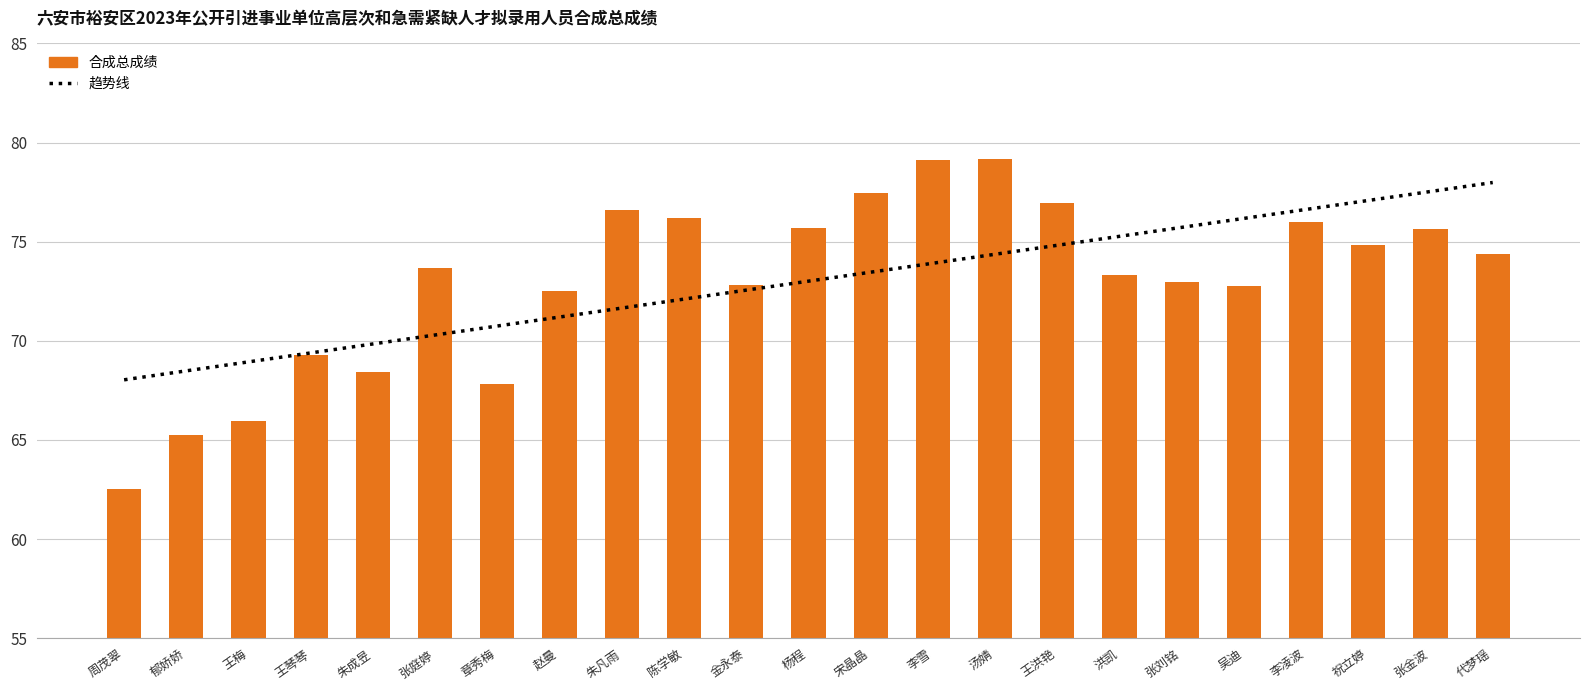

What is the value of the 8th bar from the left?

72.5